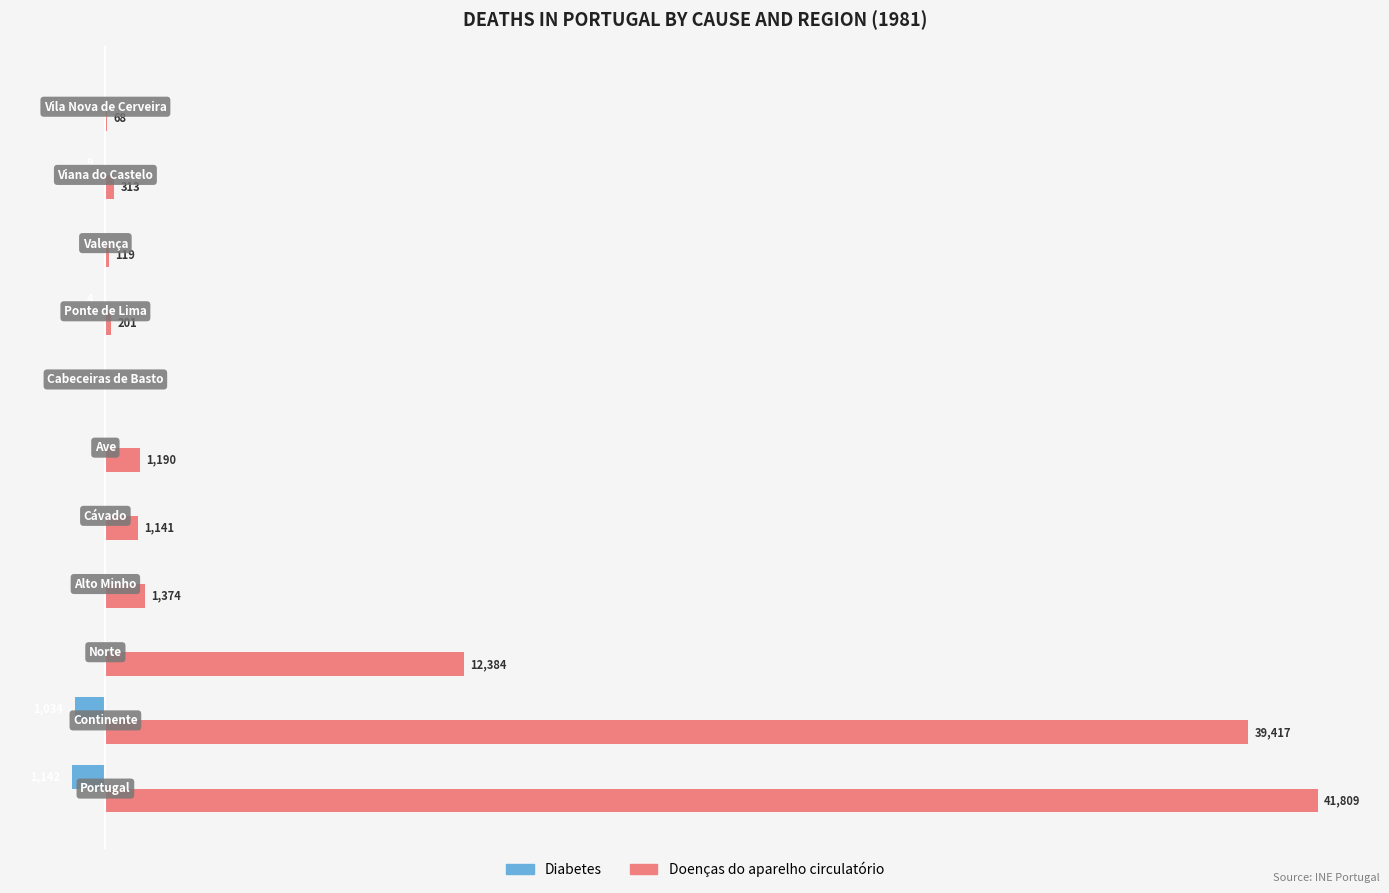

What are all the series names shown in the legend?

Diabetes, Doenças do aparelho circulatório